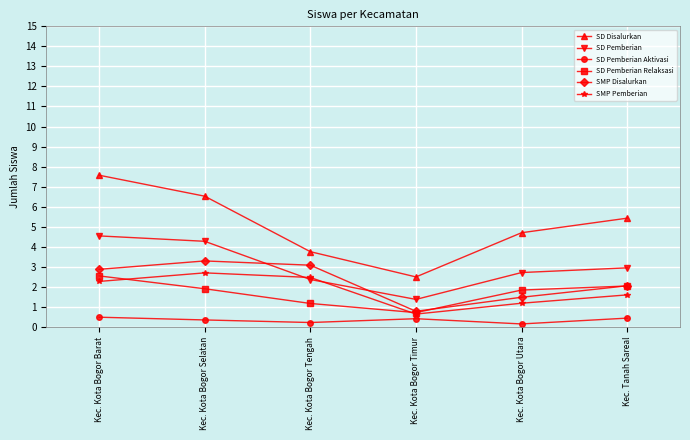

The value of SD Pemberian Relaksasi at Kec. Kota Bogor Utara is 1.2. True or false?

False